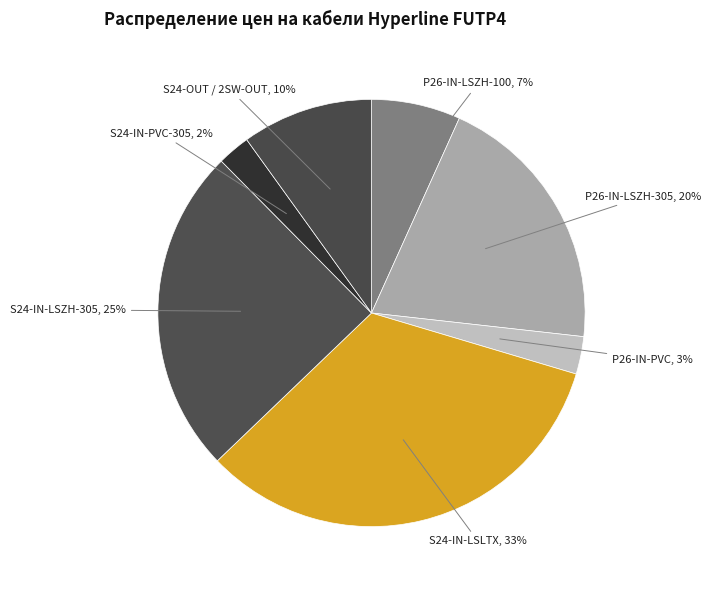

Is there a majority slice in this chart?

No